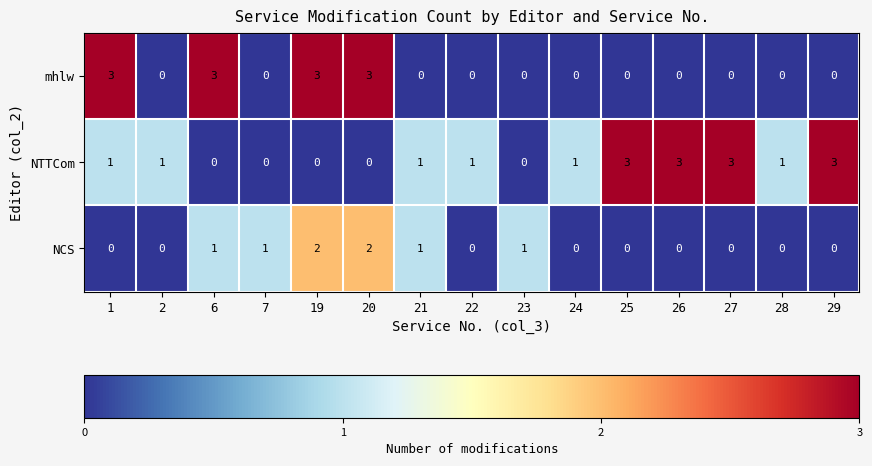

What is the difference between the second highest and second lowest values in the NTTCom series?

3